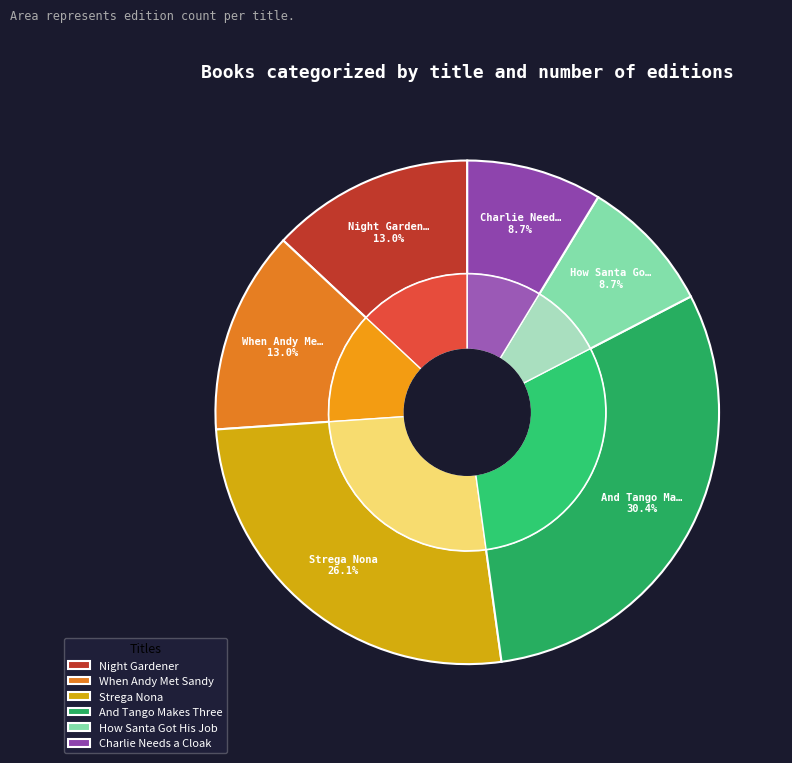

Does Strega Nona represent more than half of the total?

No